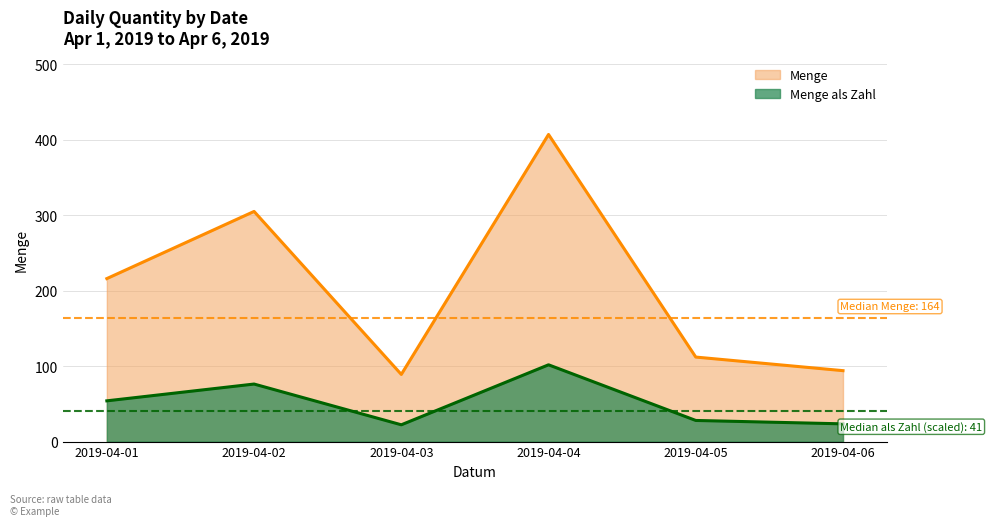

What is the sum of all Menge values?

1223.0